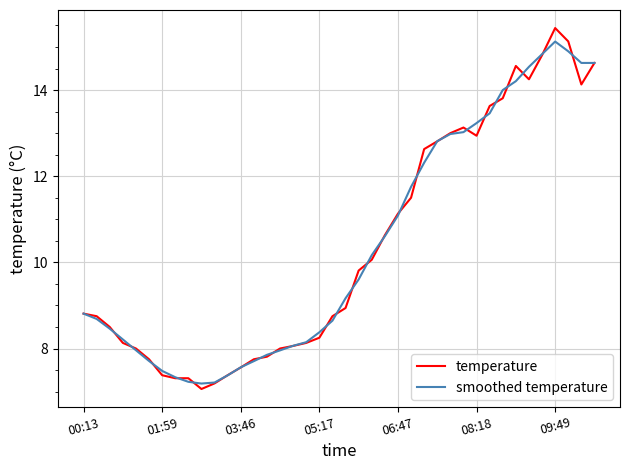

Which series has the widest spread of values?

temperature